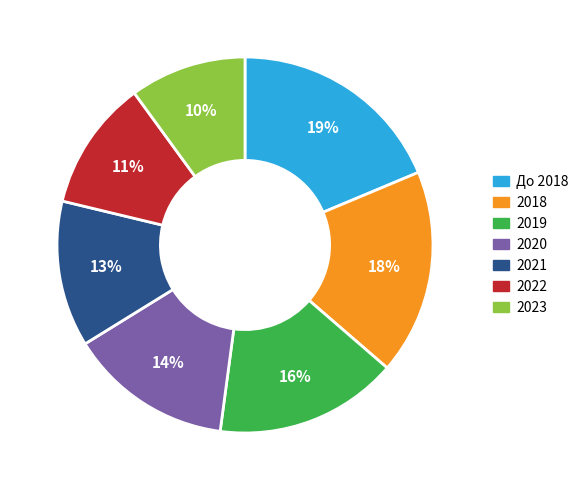

Count the number of slices in the pie.

7